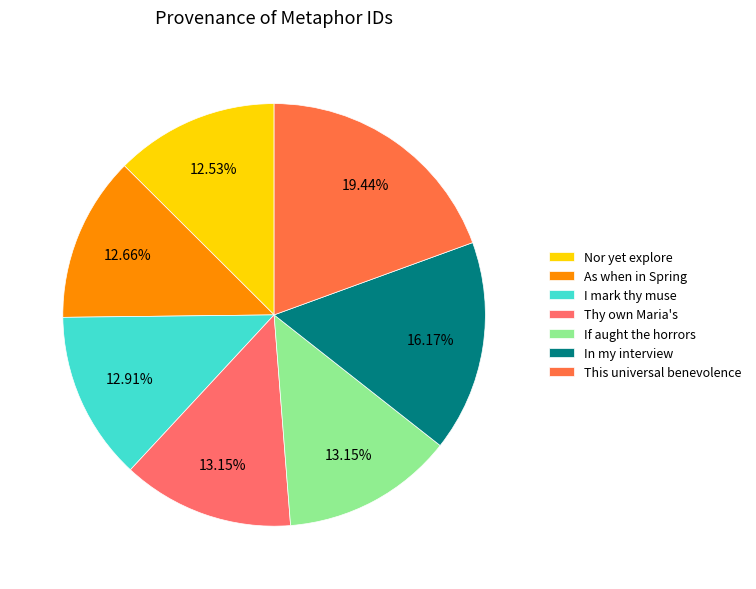

To the nearest percent, what is the average slice percentage?

14%